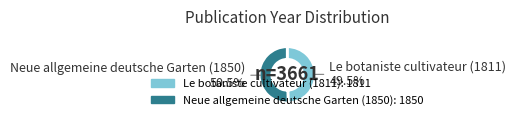

How much of the chart is everything except Neue allgemeine deutsche Garten (1850)?

49.5%